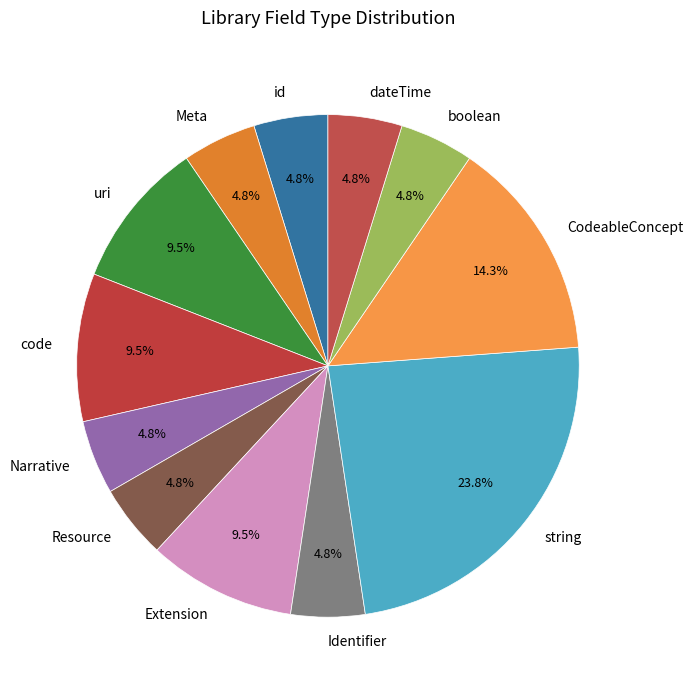

How many segments does this pie chart have?

12